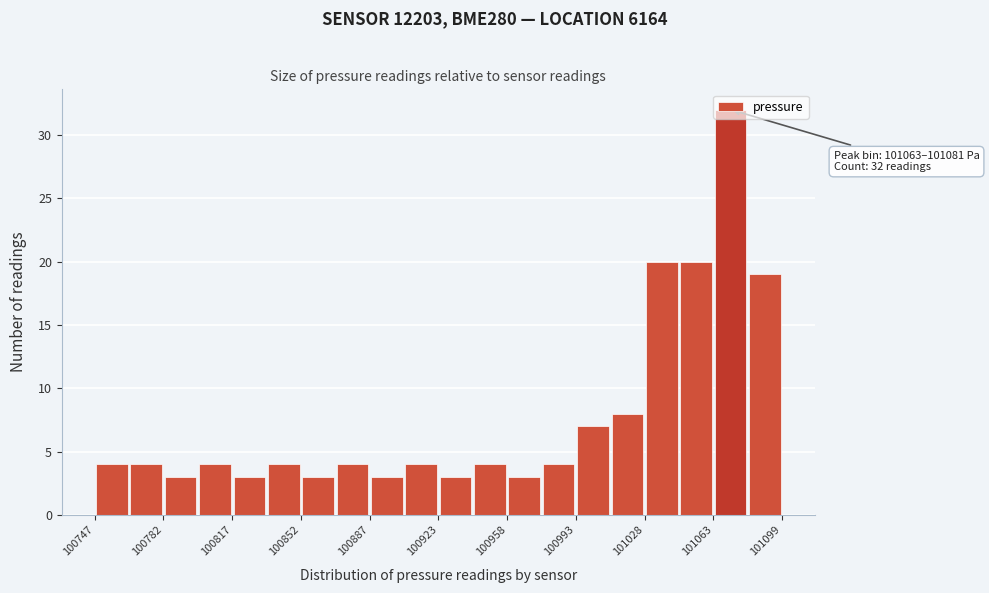

Around what value on the x-axis is the tallest bar? Give the approximate position of its centre, as read against the axis.

101075